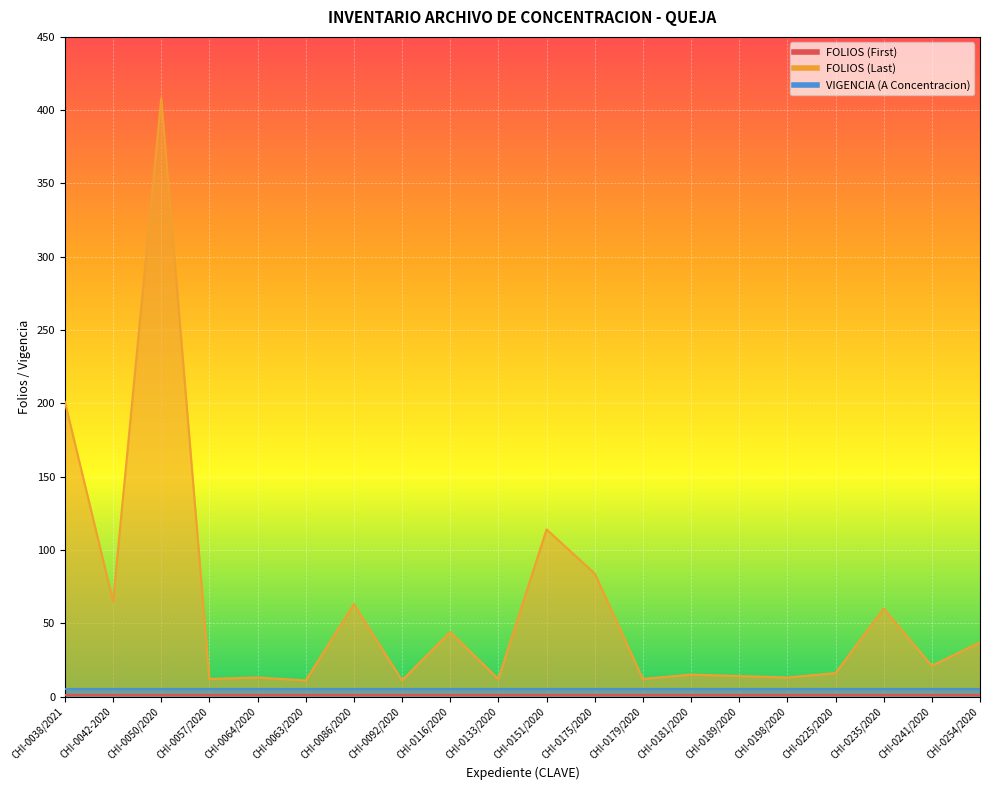

How many values in the FOLIOS (Last) series exceed 21?

9